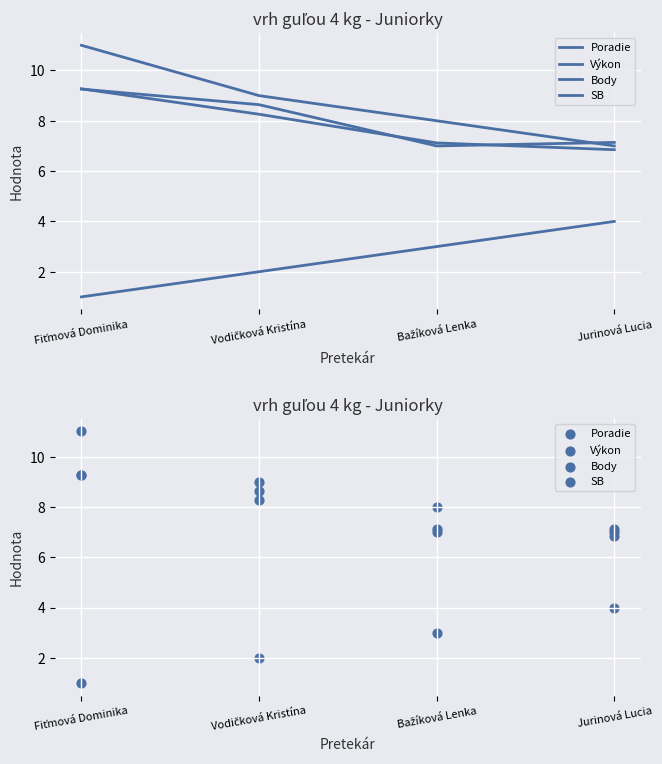

Is the value of Body at Fiťmová Dominika greater than the value of Poradie at Jurinová Lucia?

Yes